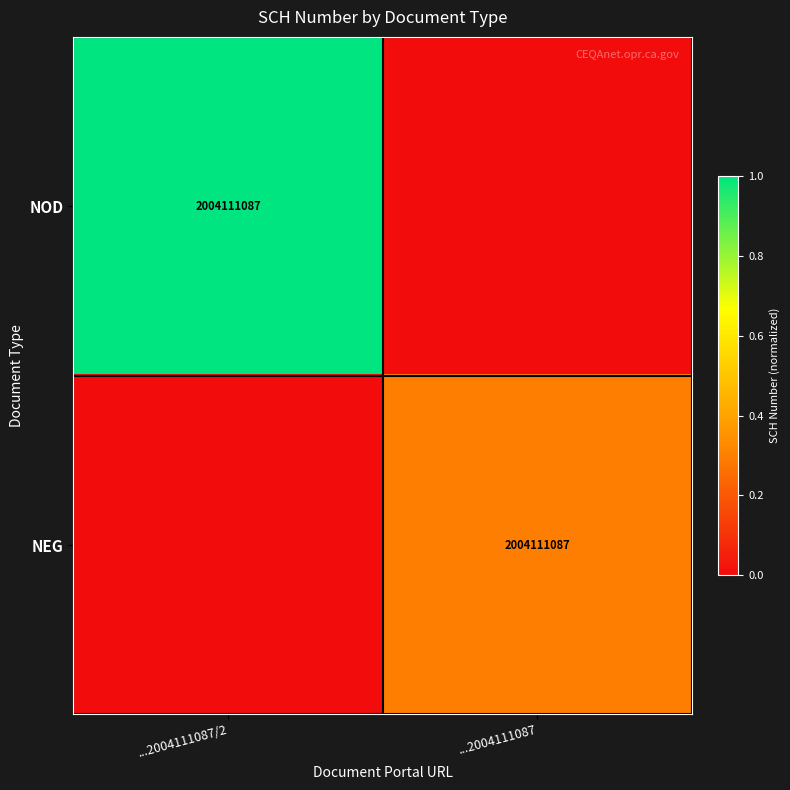

The value of NOD at ...2004111087/2 is 2004111087. True or false?

True